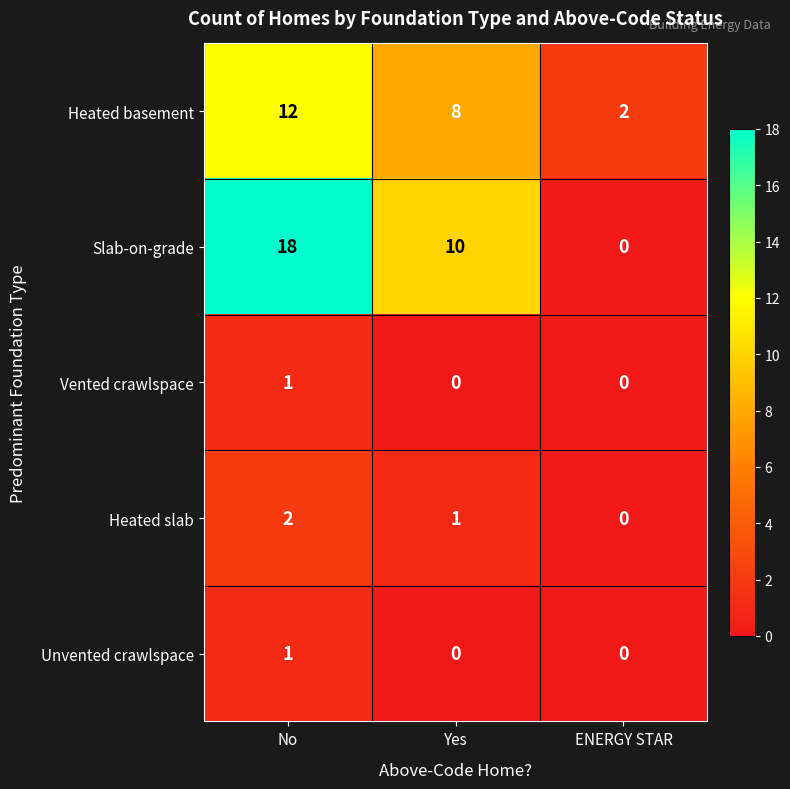

What is the maximum value shown in the chart?

18